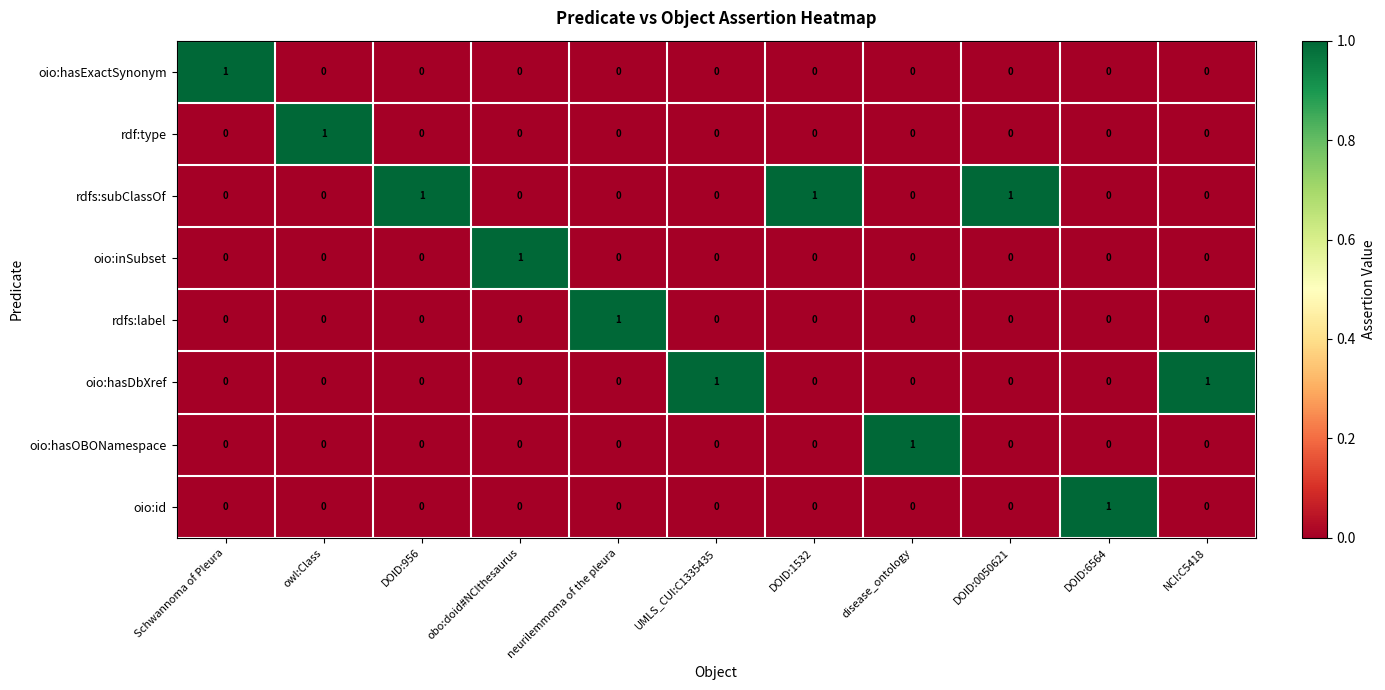

Count the oio:inSubset values in the range 0 to 1.

11